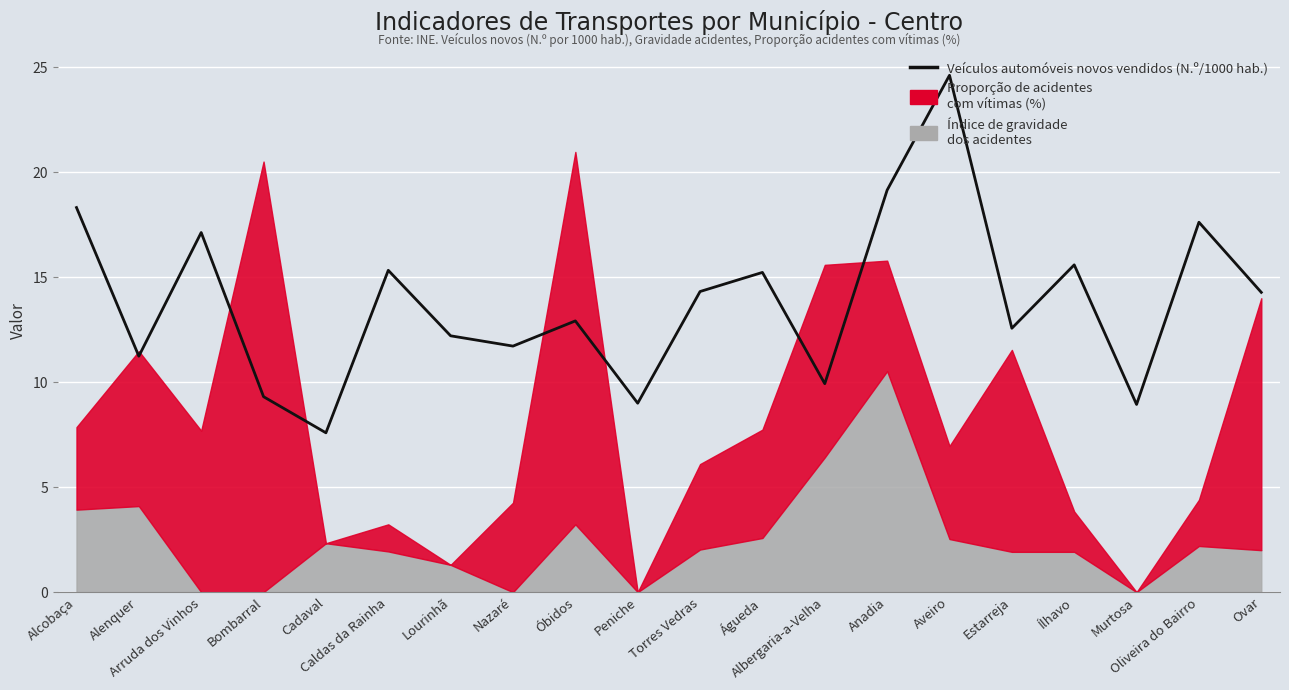

True or false: the data has more than 2 interior local peaks.

True